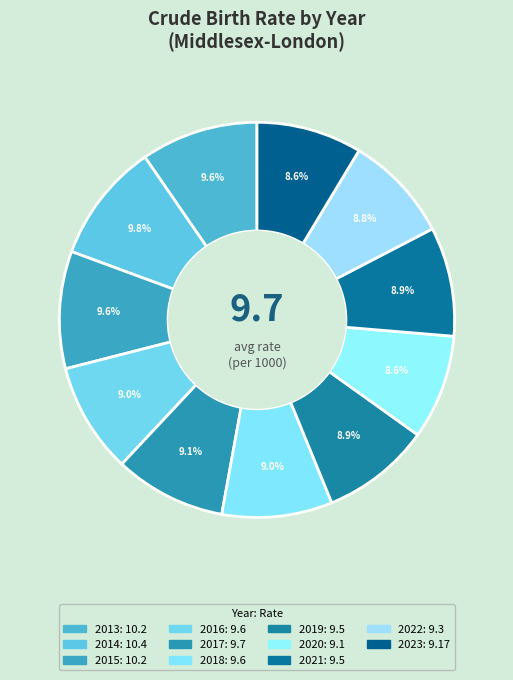

How many segments does this pie chart have?

11